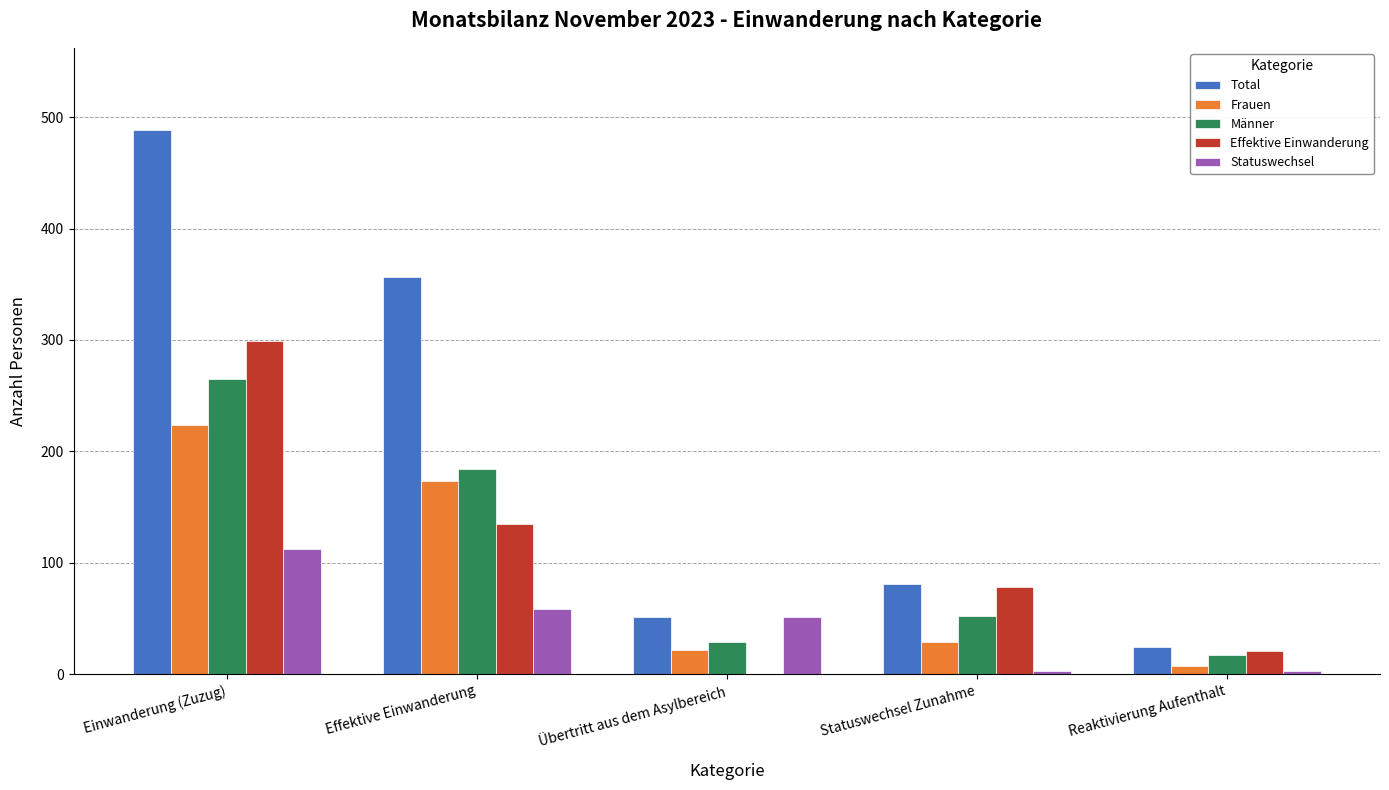

Count the number of data series in this chart.

5